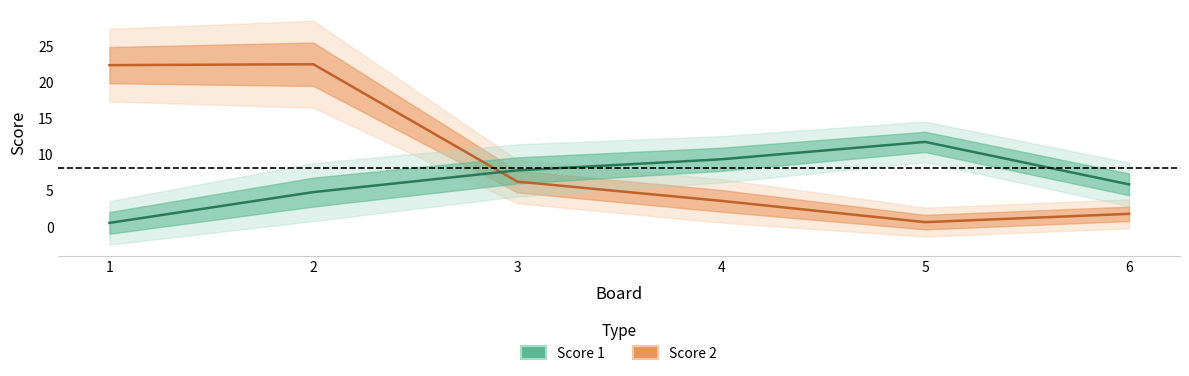

Is the value of Score 1 at 4 greater than the value of Score 2 at 1?

No